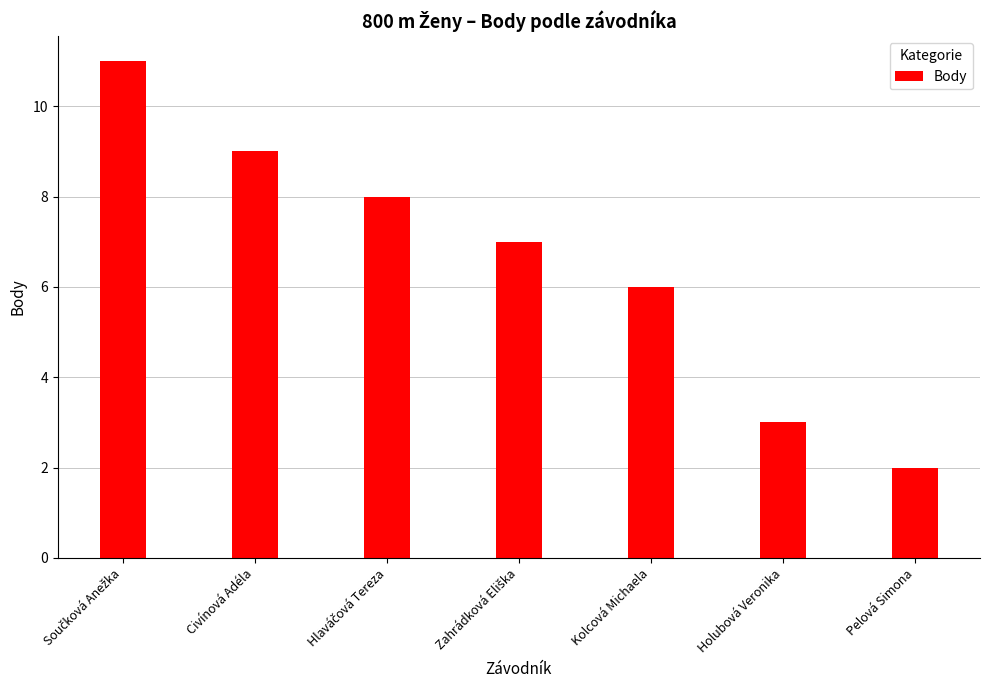

Read the value at Civínová Adéla.

9